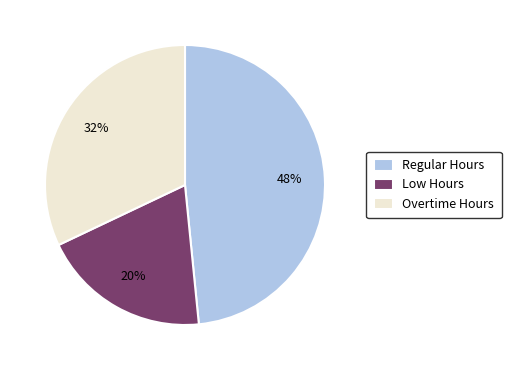

Which slice is the largest?

Regular Hours